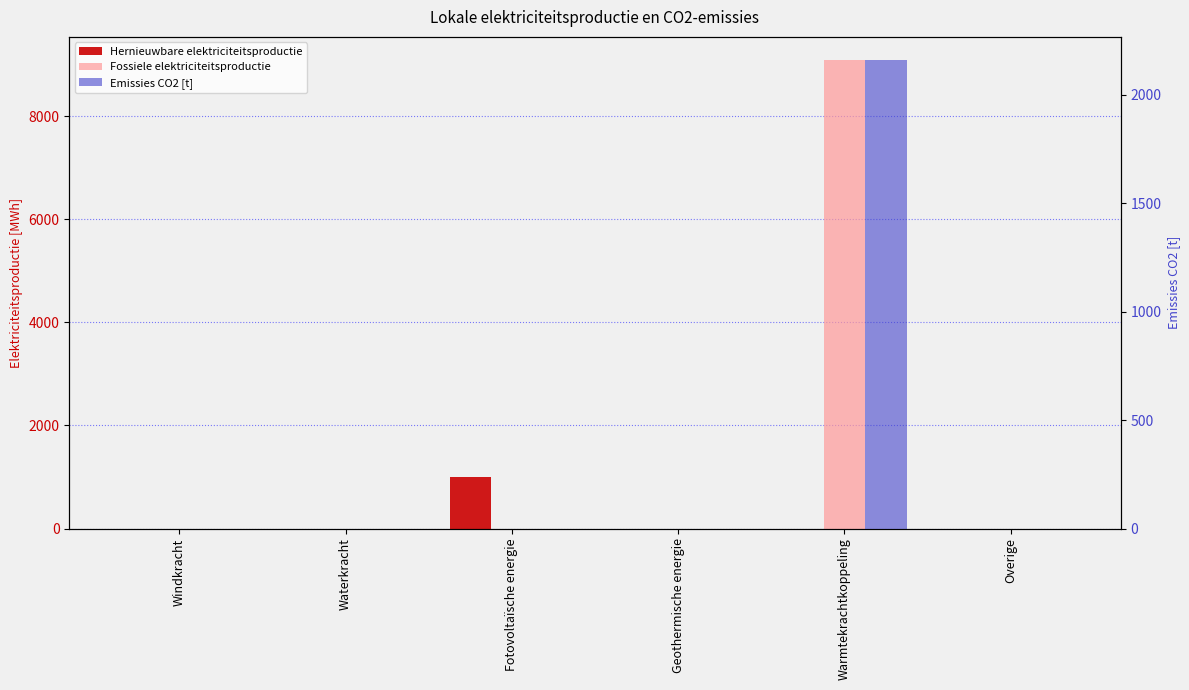

At Waterkracht, list the series in order from smallest to largest.

Hernieuwbare elektriciteitsproductie, Fossiele elektriciteitsproductie, Emissies CO2 [t]